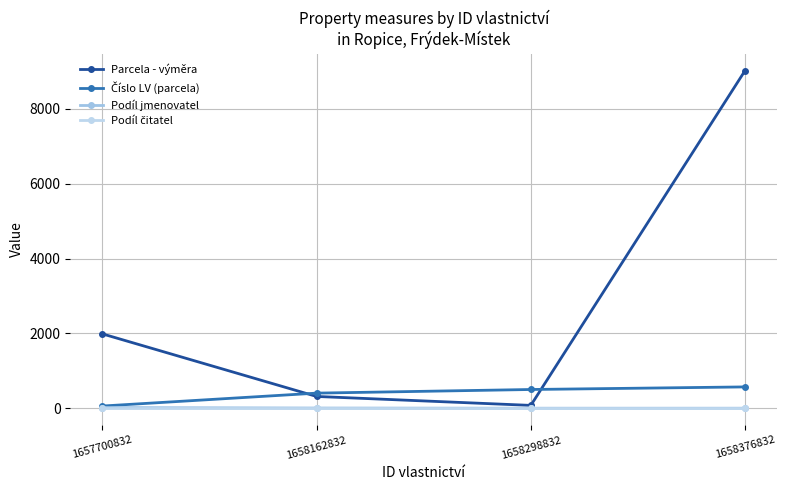

True or false: Podíl jmenovatel has more than 2 points higher than both neighbors.

False